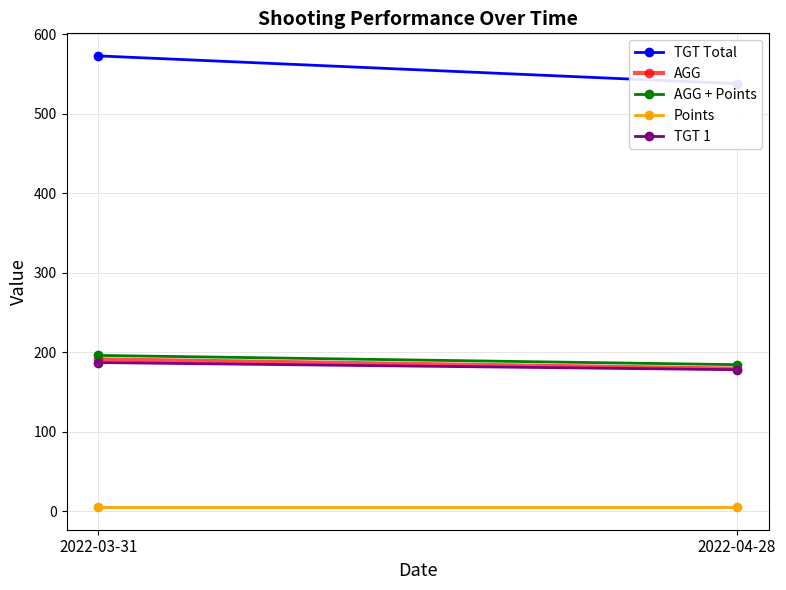

Reading left to right, list all the values displayed in this chart.

TGT Total: 573.0	538.0
AGG: 191.0	179.3
AGG + Points: 196.0	184.3
Points: 5.0	5.0
TGT 1: 187.0	178.0